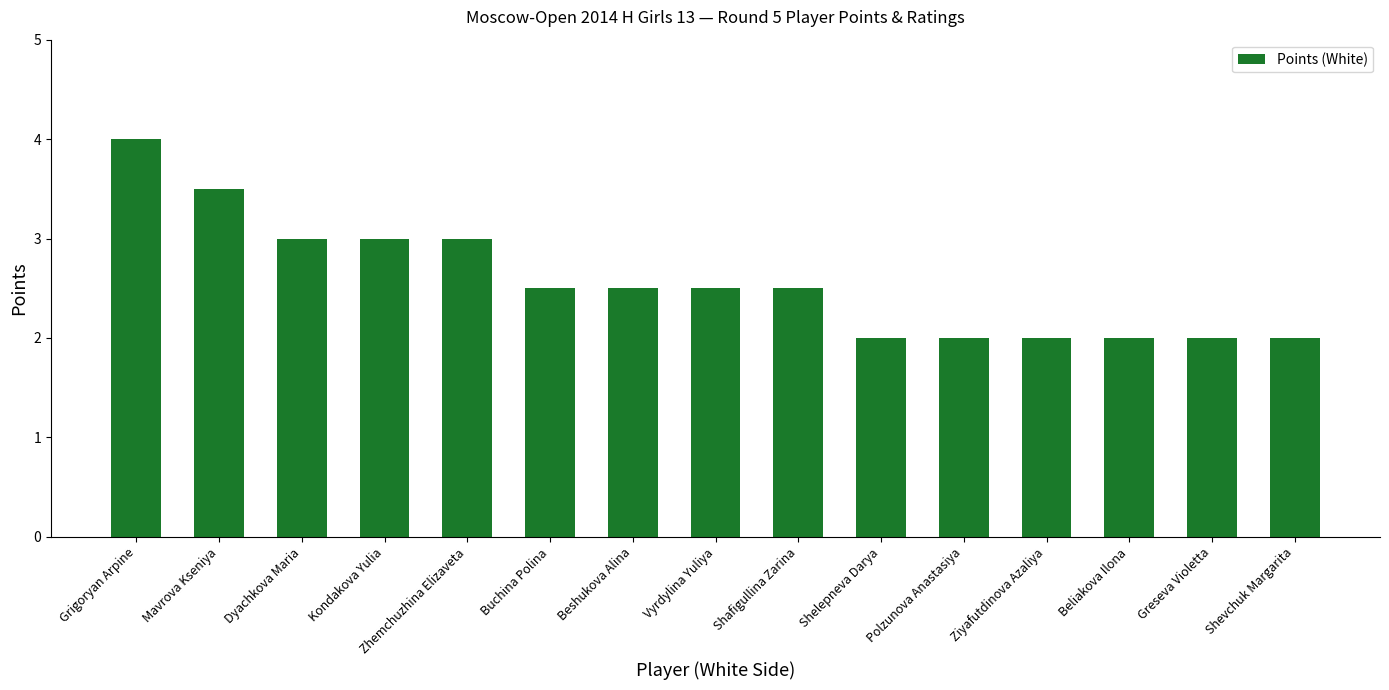

Read the value at Shelepneva Darya.

2.0